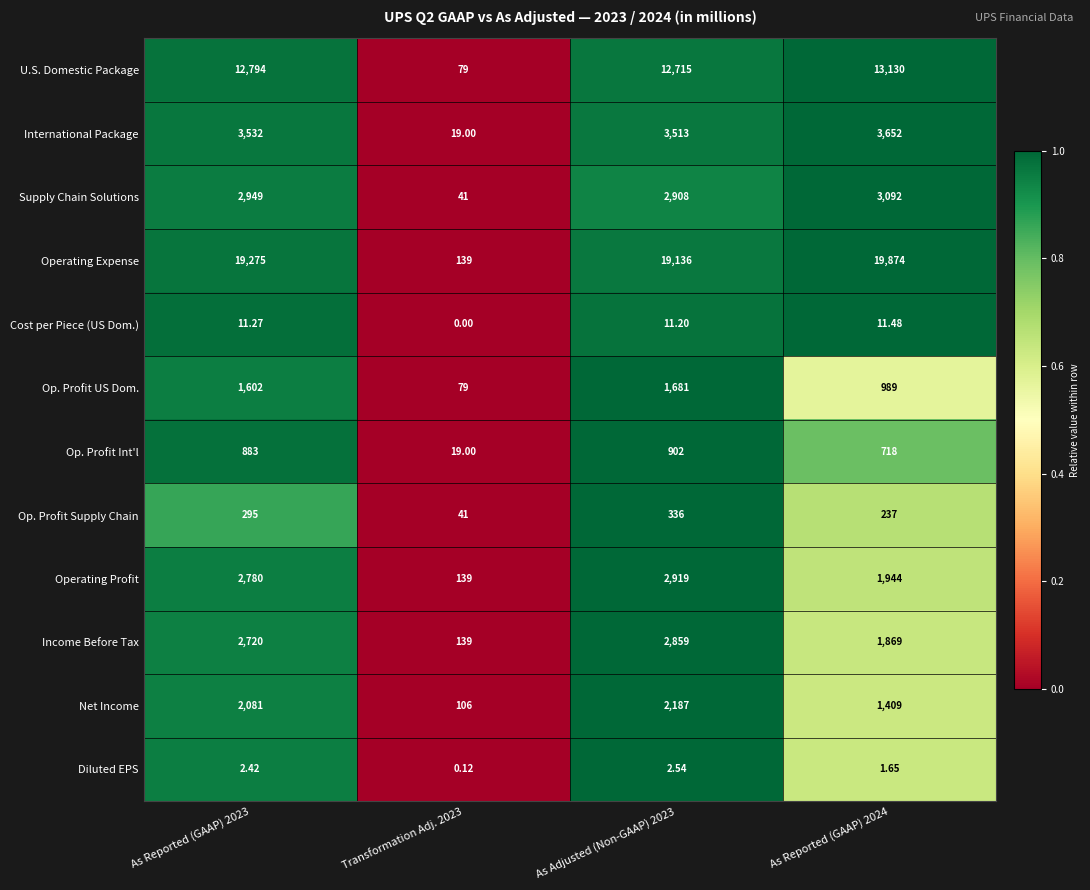

Rank the series by their maximum value, from highest to lowest.

Operating Expense, U.S. Domestic Package, International Package, Supply Chain Solutions, Operating Profit, Income Before Tax, Net Income, Op. Profit US Dom., Op. Profit Int'l, Op. Profit Supply Chain, Cost per Piece (US Dom.), Diluted EPS